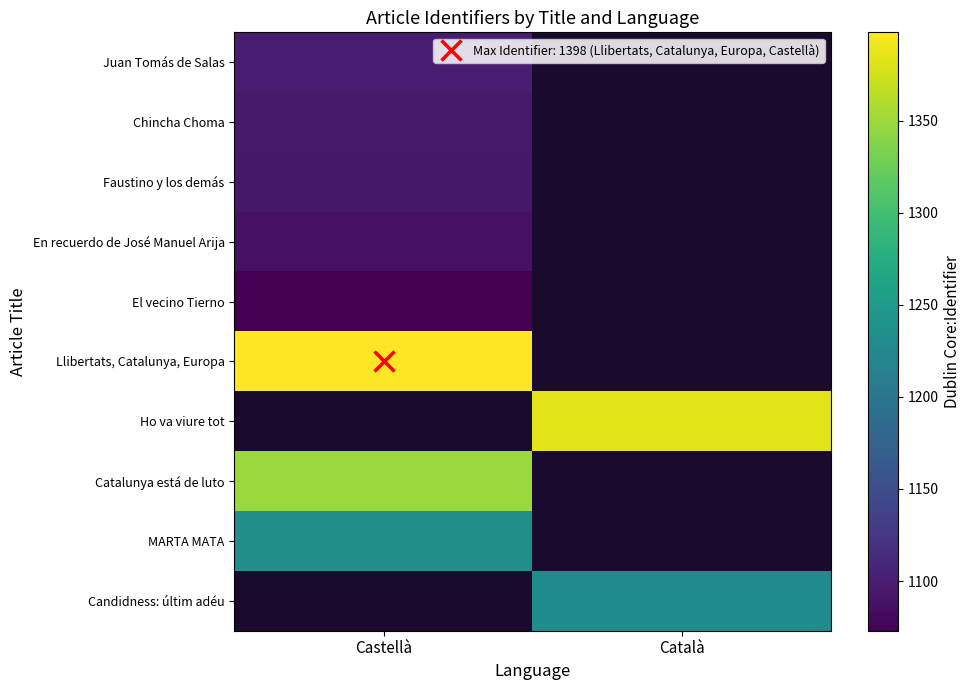

Read the Catalunya está de luto value at Castellà.

1349.0